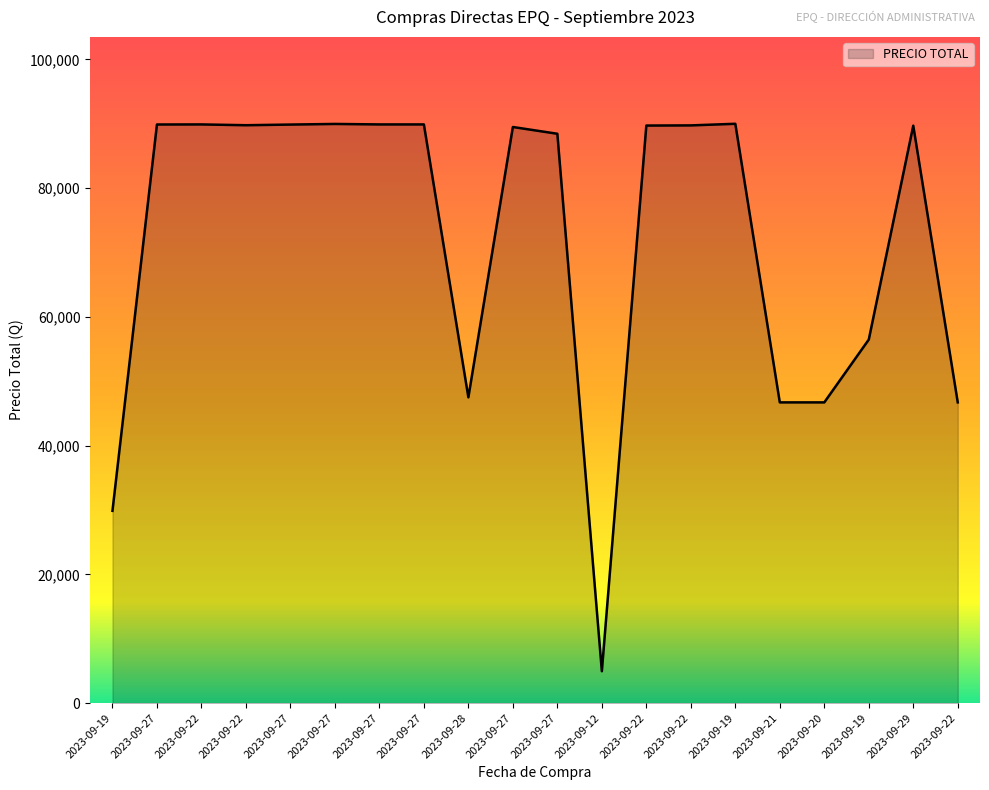

How many lines are shown in the chart?

1